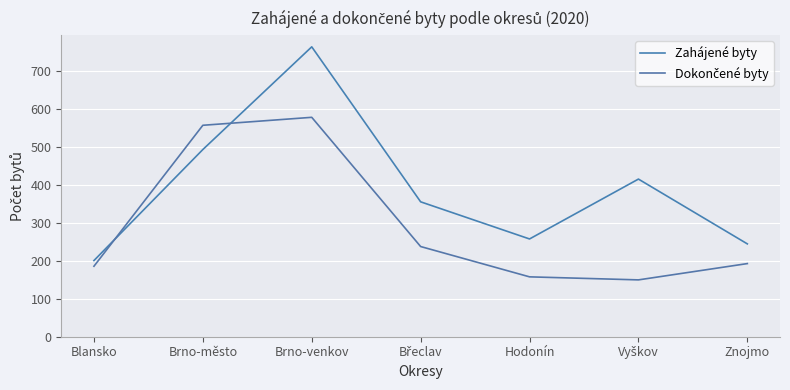

At which category is the sum across all series the highest?

Brno-venkov